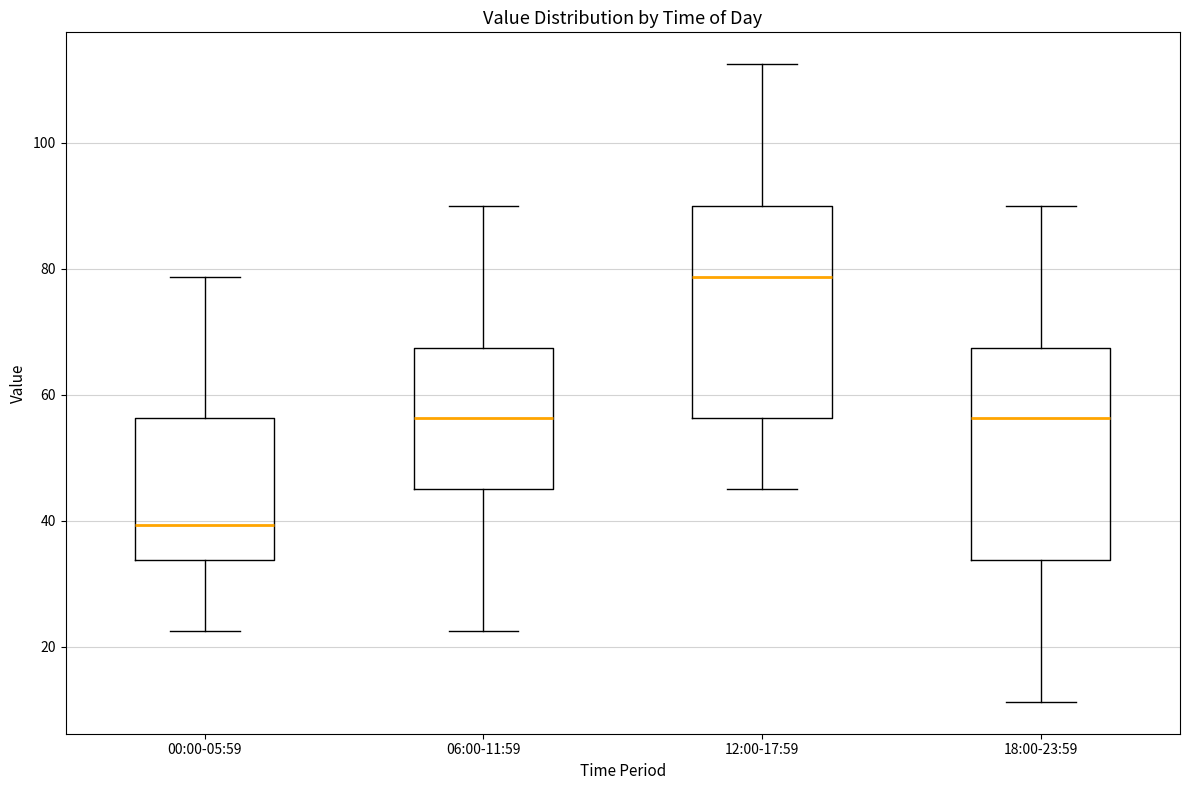

Reading left to right, read every box against the y-axis: the position of its median line, the range the box covers, and the ends of its whiskers. The values are not printed on the chart, so give them approximately, as read against the axis.

00:00-05:59: median 40, box 34 to 56, whiskers 22 to 78
06:00-11:59: median 56, box 46 to 68, whiskers 22 to 90
12:00-17:59: median 78, box 56 to 90, whiskers 46 to 112
18:00-23:59: median 56, box 34 to 68, whiskers 12 to 90